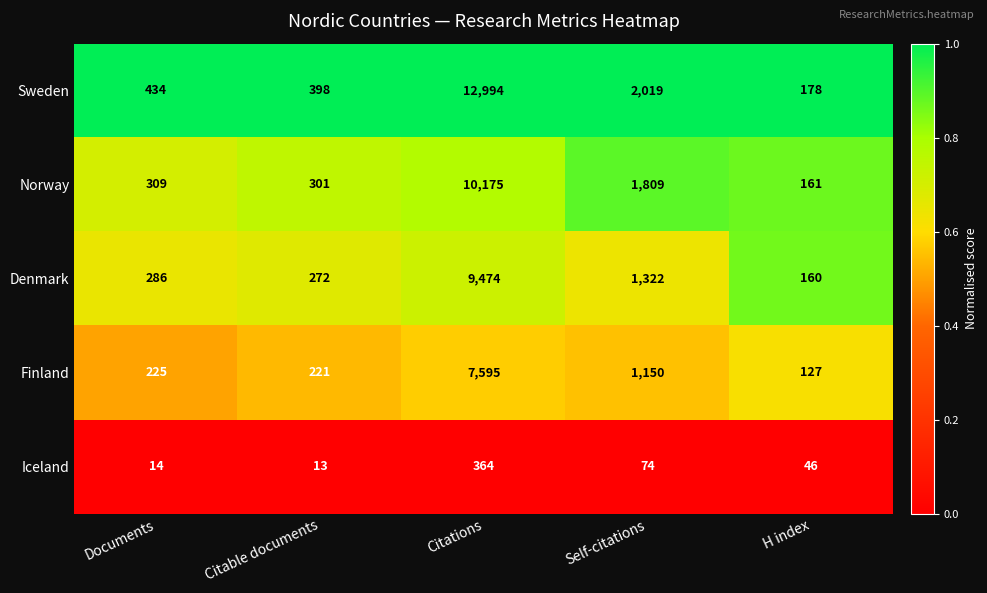

Where is Denmark nearest to the value 4817?

Self-citations